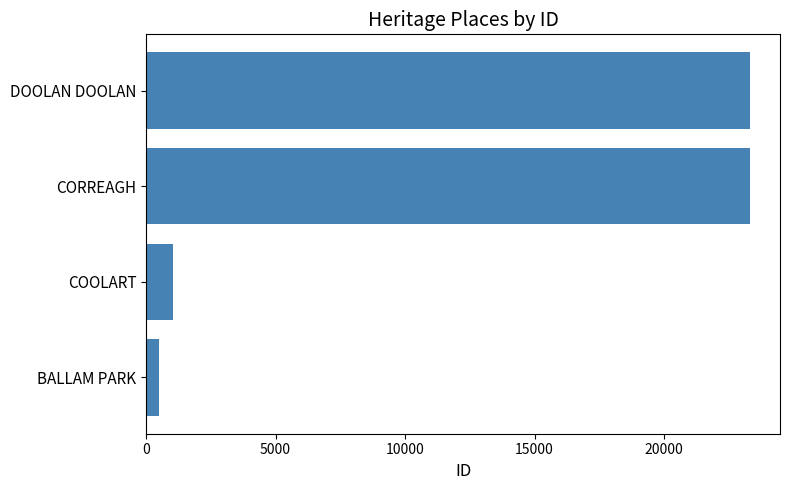

How many data points does each series have?

4